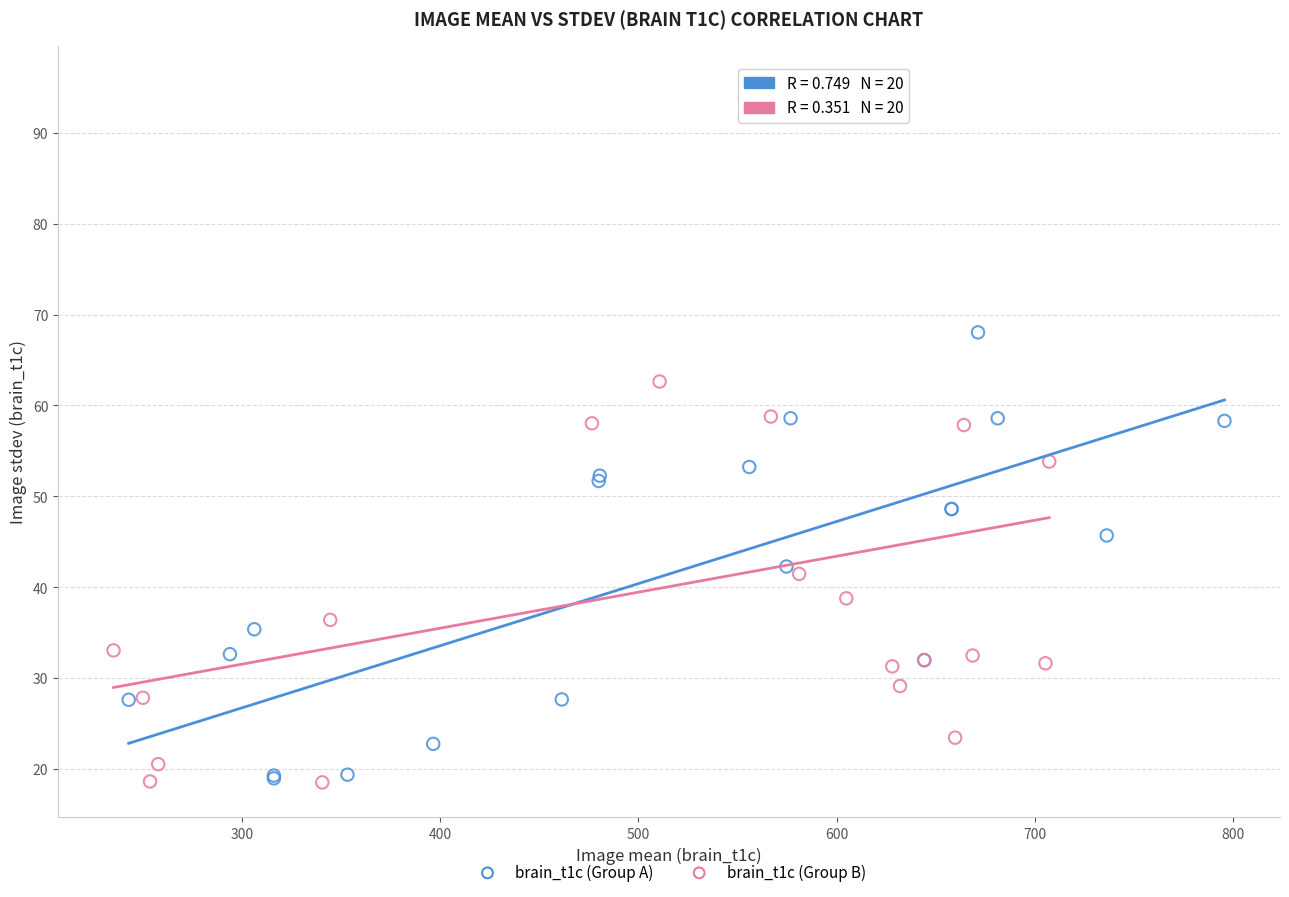

Which series reaches the maximum Y coordinate?

brain_t1c (Group B)